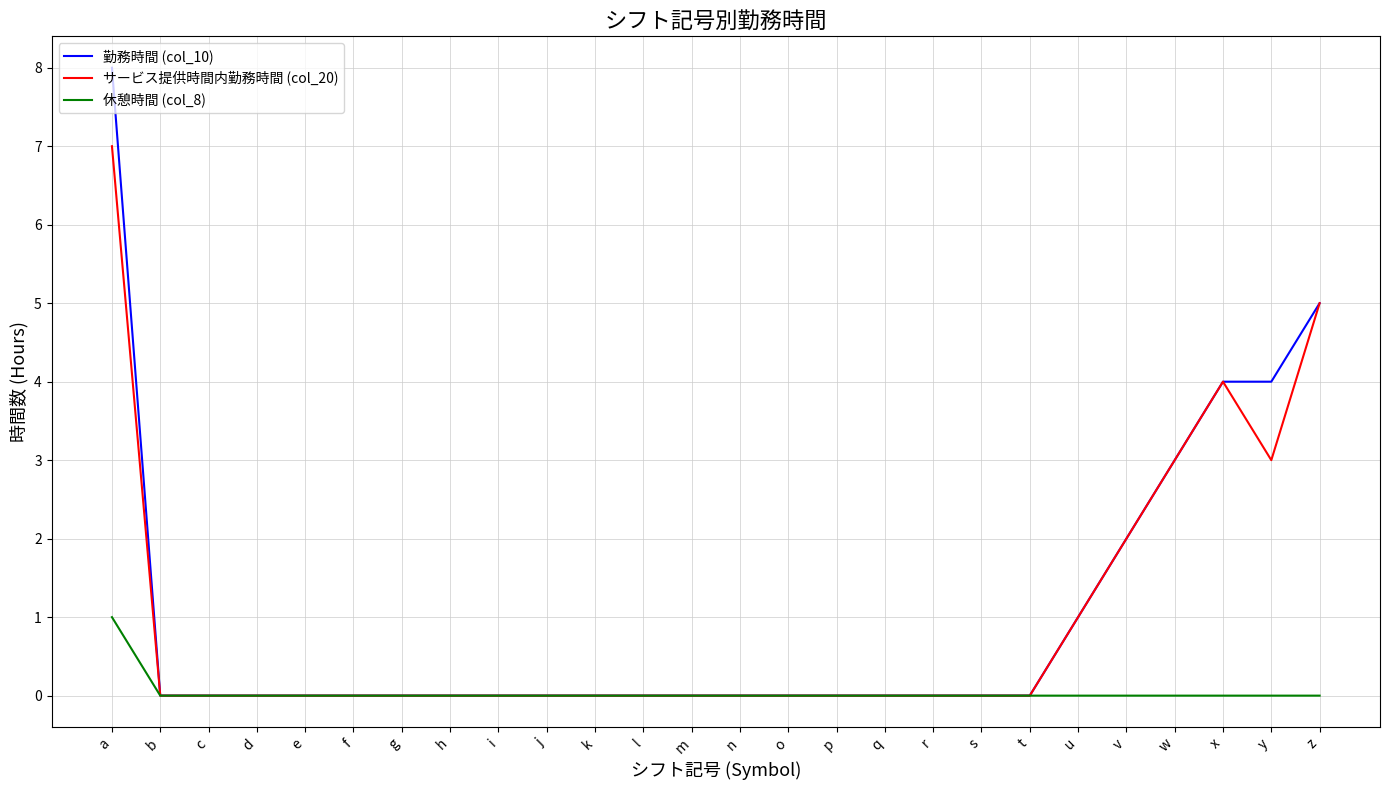

The value of サービス提供時間内勤務時間 (col_20) at t is 0. True or false?

True